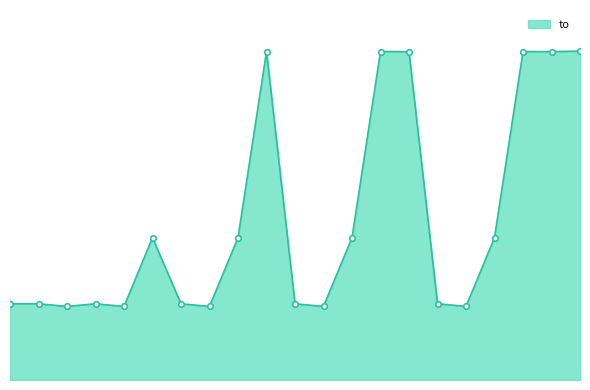

What is the maximum value shown in the chart?

22226